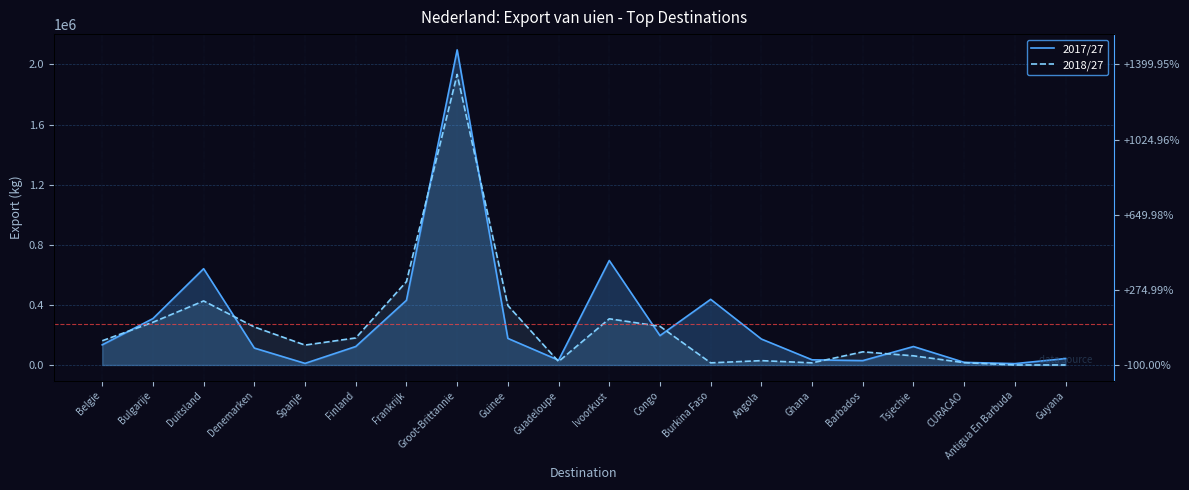

What is the total value across all series at Guinee?

572750